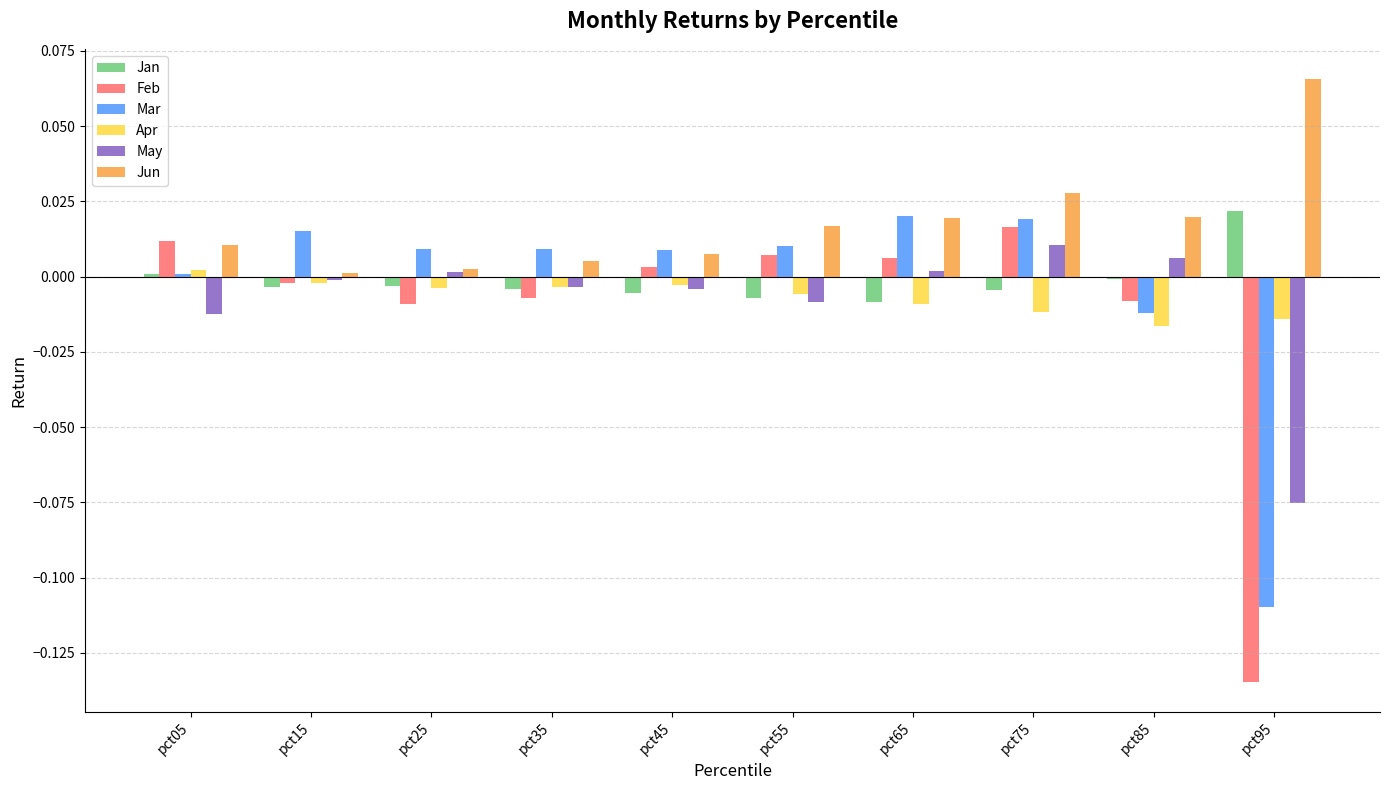

The value of Apr at pct15 is -0.0. True or false?

True